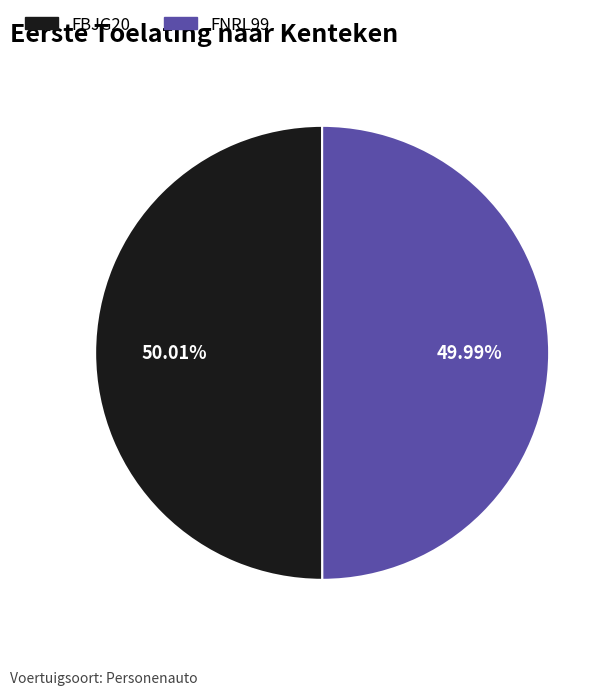

Count the number of slices in the pie.

2